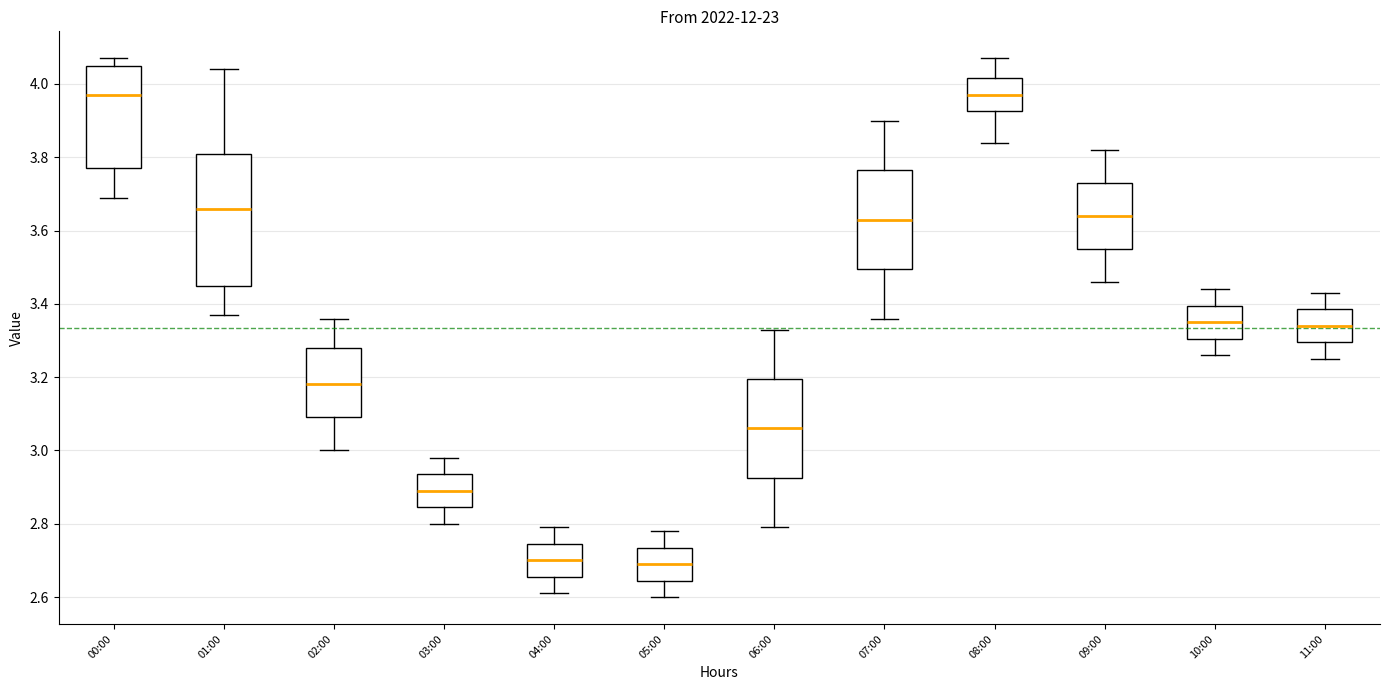

Where is the upper edge of the box for 00:00 on the y-axis? The values are not printed on the chart, so give them approximately, as read against the axis.

4.06